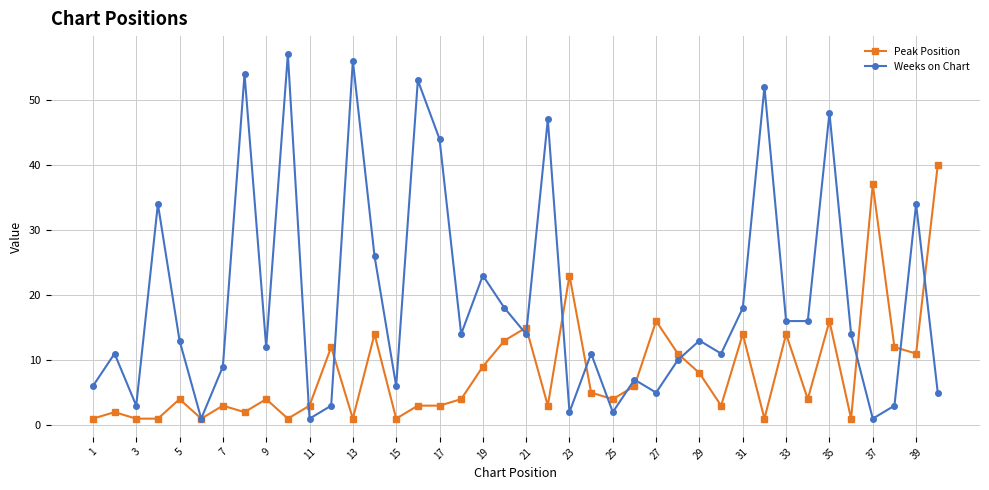

Which series has the largest total across all categories?

Weeks on Chart